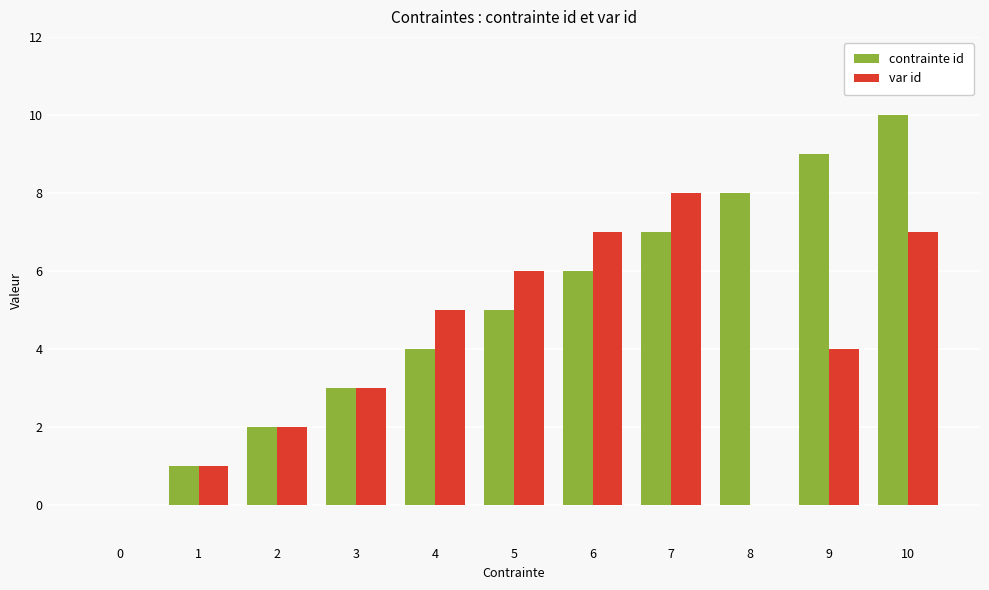

Between 2 and 7, which series saw the biggest shift?

var id